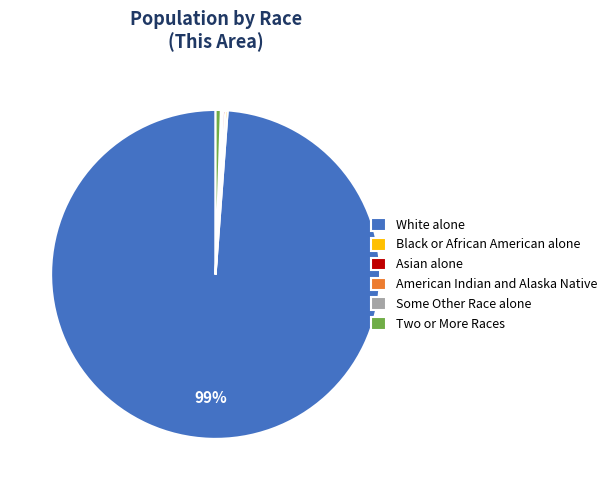

To the nearest percent, what percentage of the pie is Two or More Races?

1%